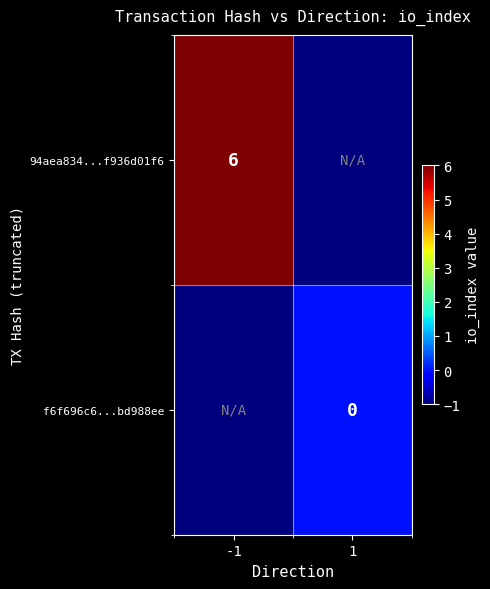

True or false: 94aea834...f936d01f6 has a value of 1 at -1.

False